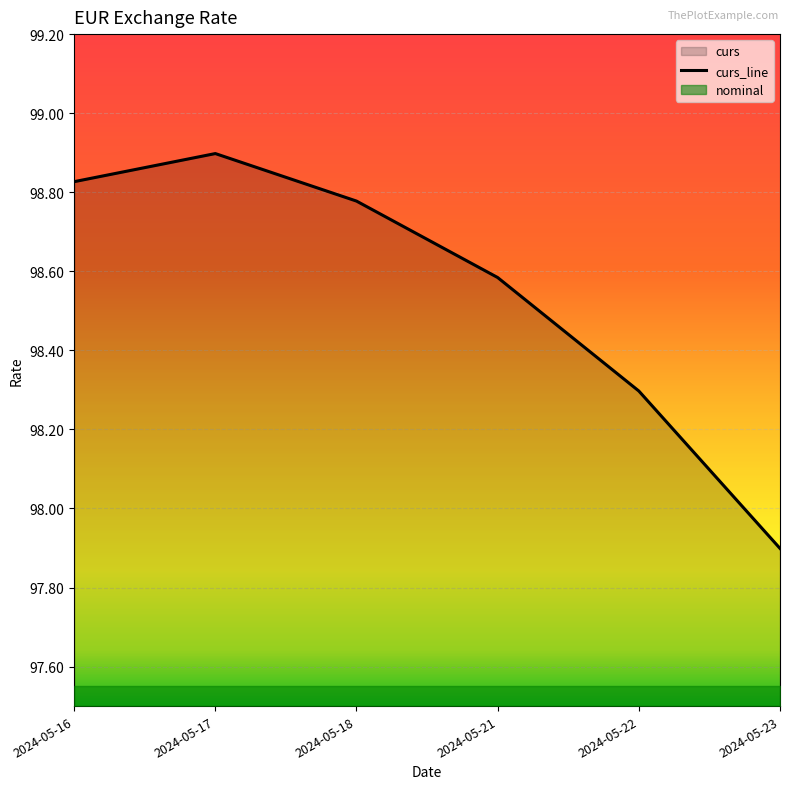

What is the approximate value at 2024-05-23?

97.9